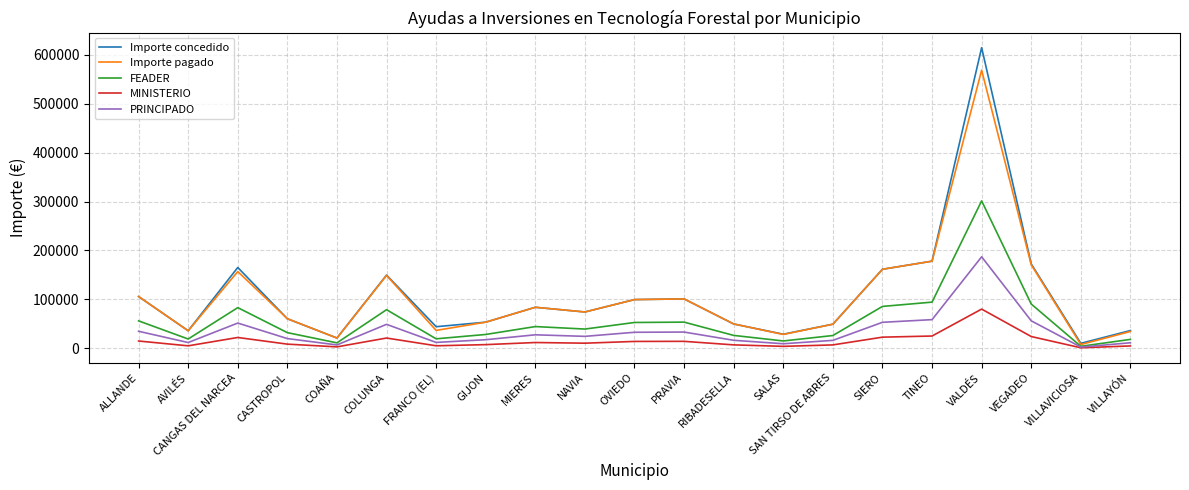

What is the difference between the highest and lowest values at COLUNGA?

128661.7